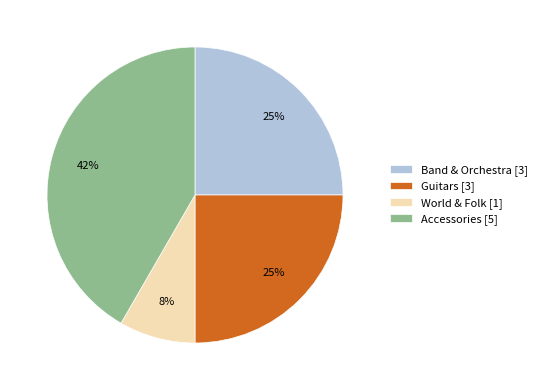

To the nearest percent, what is the average slice percentage?

25%